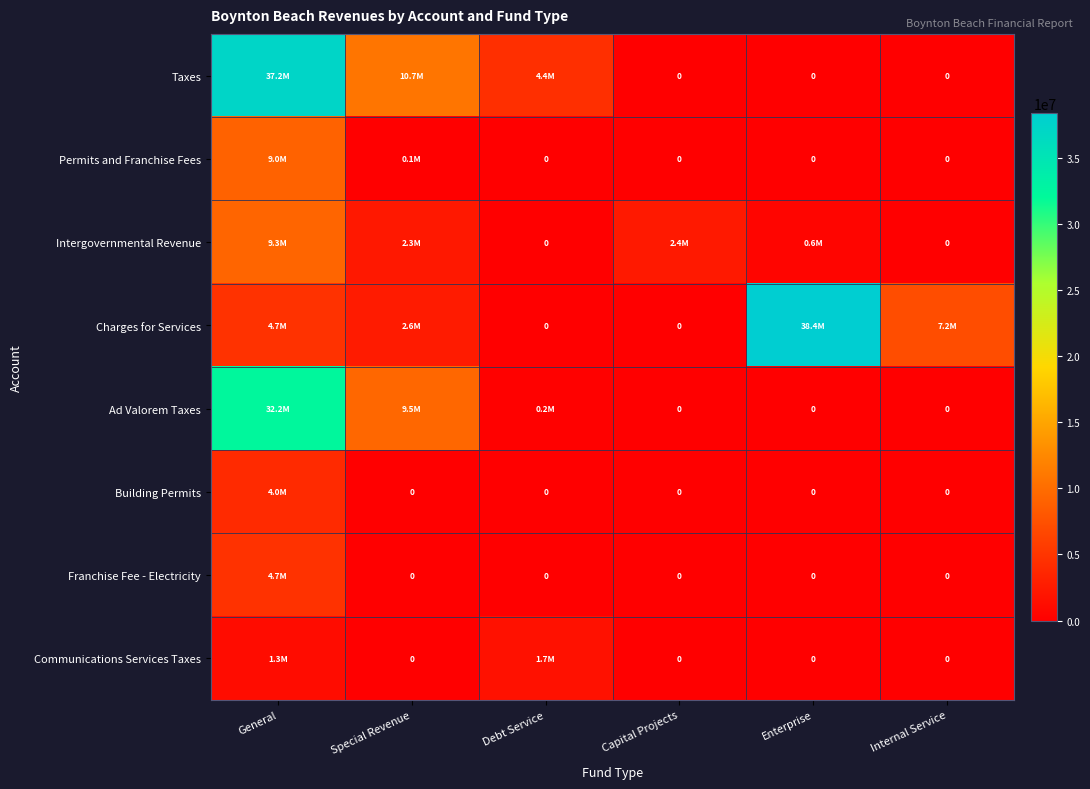

How many positive values does the Building Permits series have?

1